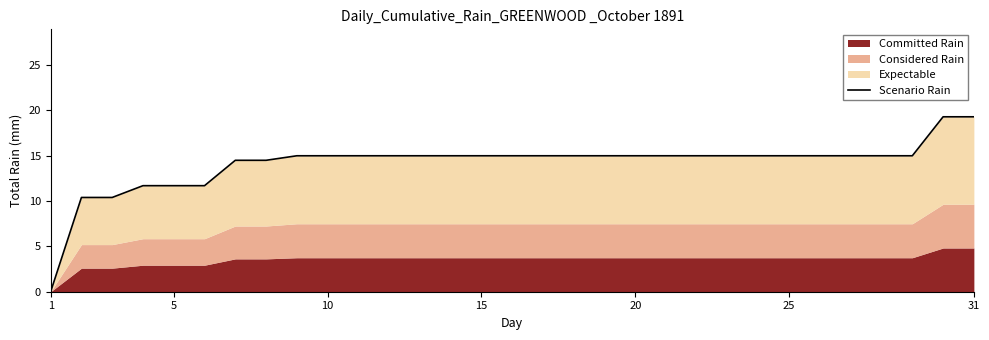

Reading left to right, what are all the values shown in this chart?

0.0	10.4	10.4	11.7	11.7	11.7	14.5	14.5	15.0	15.0	15.0	15.0	15.0	15.0	15.0	15.0	15.0	15.0	15.0	15.0	15.0	15.0	15.0	15.0	15.0	15.0	15.0	15.0	15.0	19.3	19.3